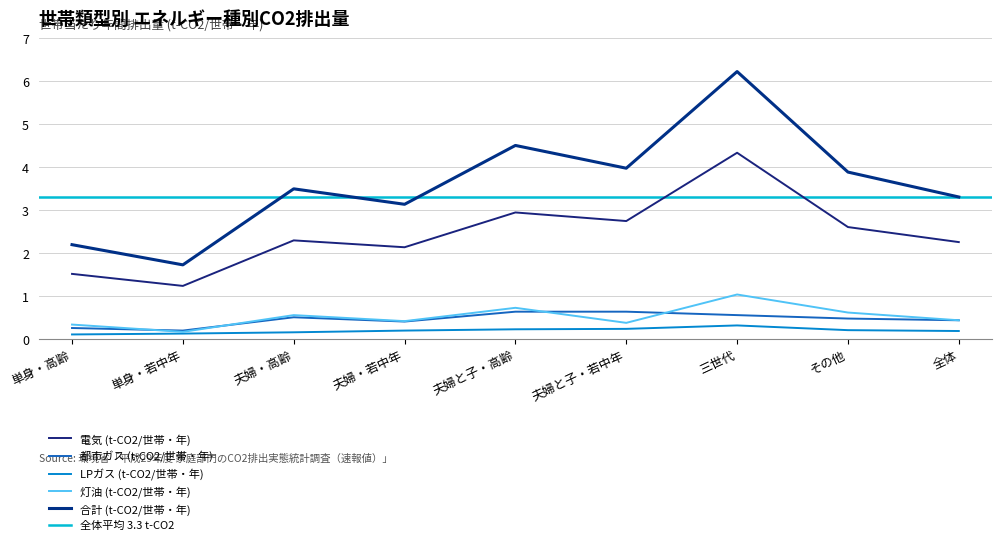

Rank the categories by 灯油 (t-CO2/世帯・年) value from highest to lowest.

三世代, 夫婦と子・高齢, その他, 夫婦・高齢, 全体, 夫婦・若中年, 夫婦と子・若中年, 単身・高齢, 単身・若中年